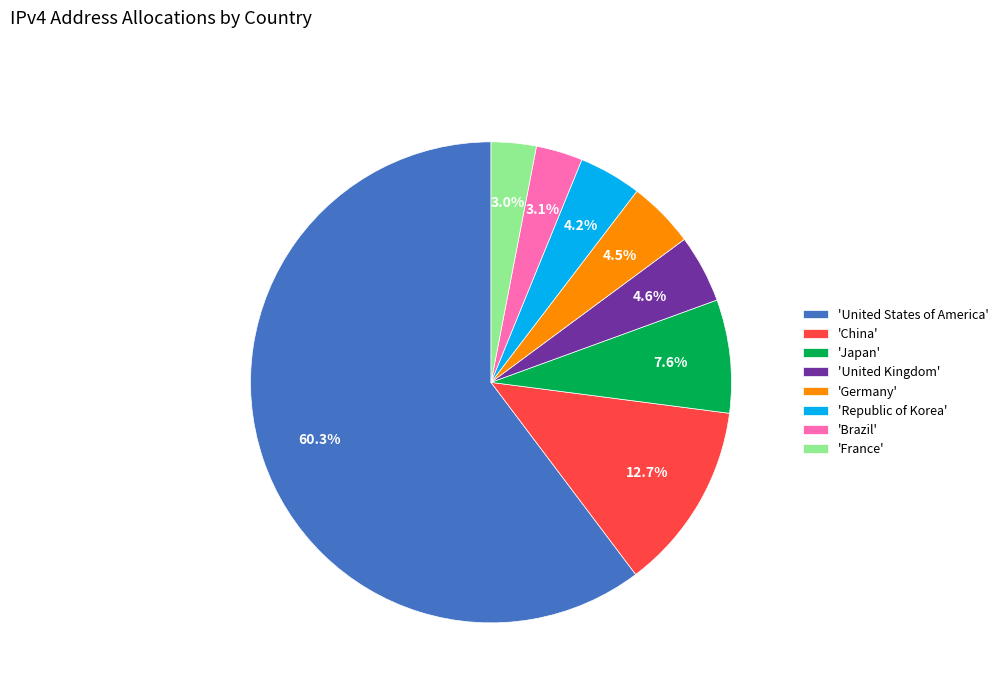

What portion of the pie excludes 'United Kingdom'?

95.4%